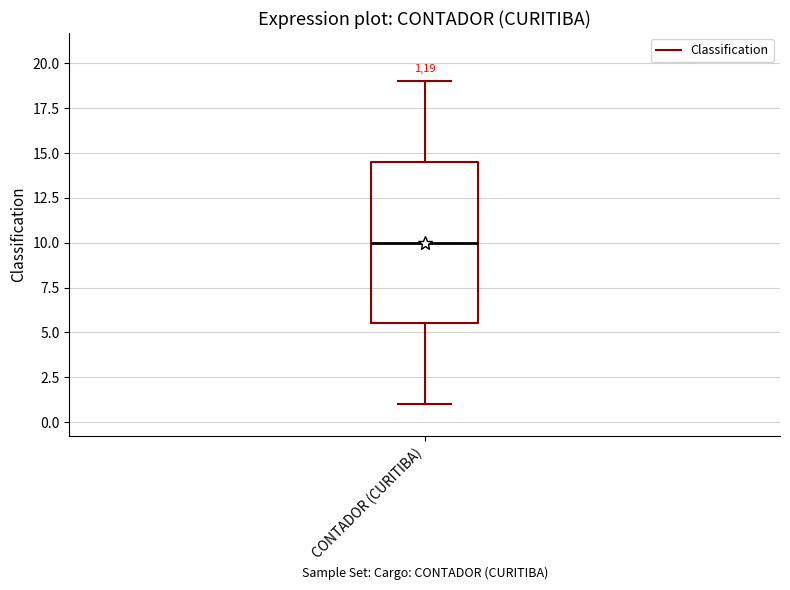

Transcribe this box plot: give where the median line is, the range the box spans, and where the two whiskers end, as read against the y-axis. The values are not printed on the chart, so give them approximately, as read against the axis.

median 10.0, box 5.5 to 14.5, whiskers 1.0 to 19.0